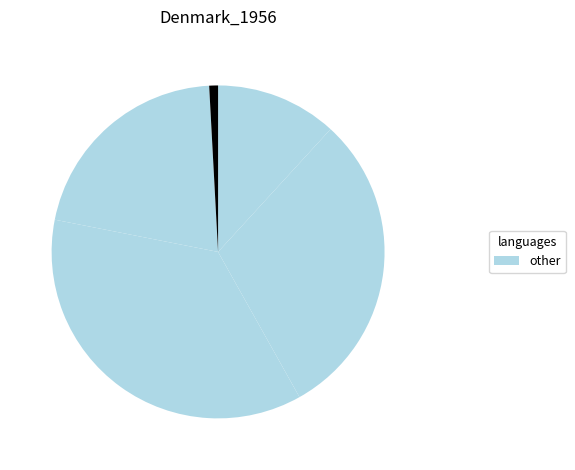

Count the number of slices in the pie.

5